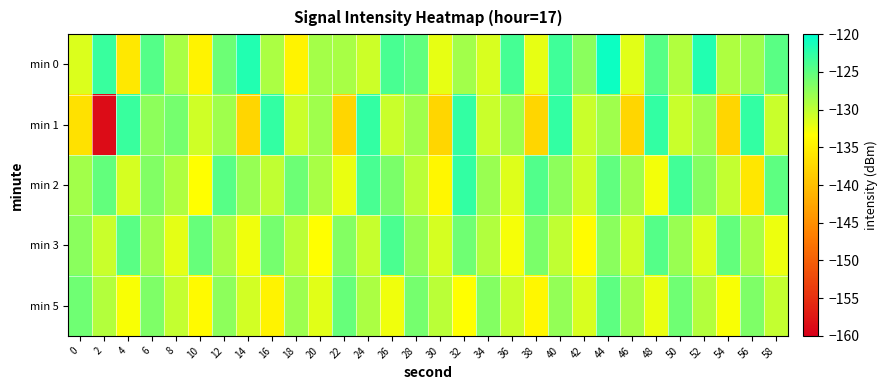

List the series in order of their overall mean, lowest first.

min 1, min 5, min 3, min 2, min 0